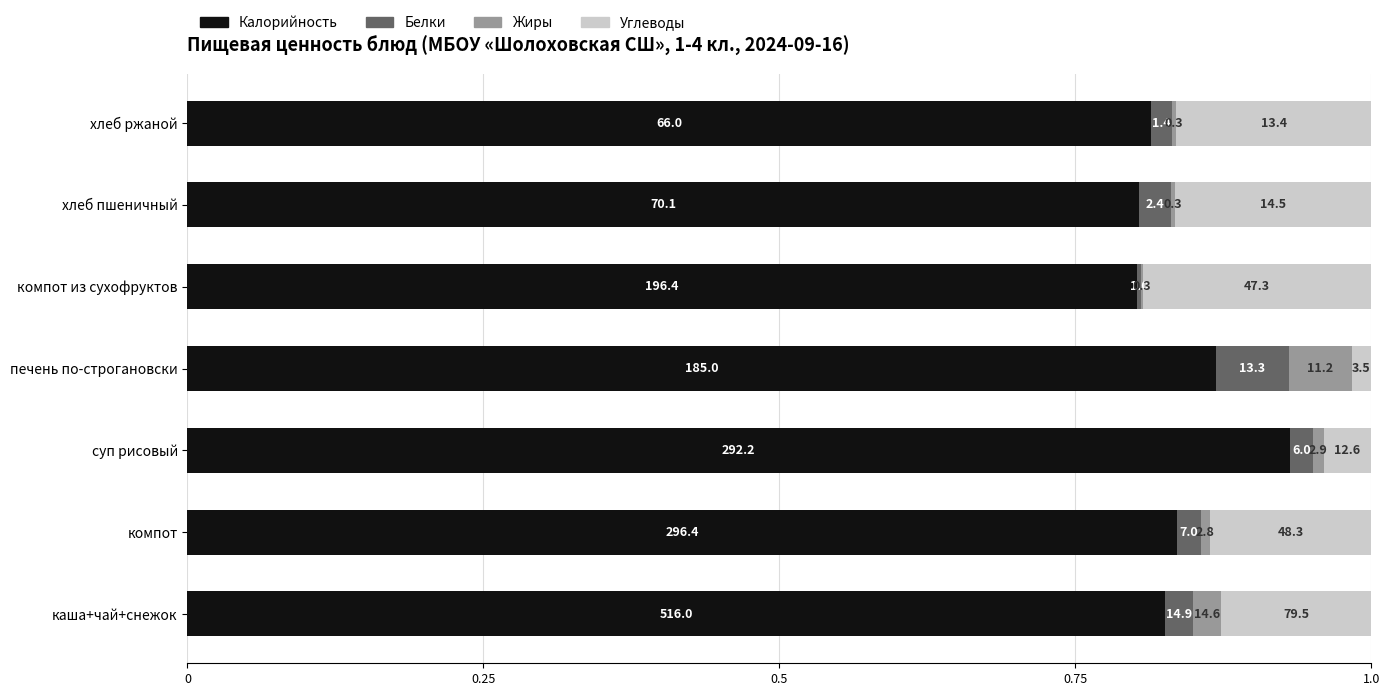

What are all the series names shown in the legend?

Калорийность, Белки, Жиры, Углеводы